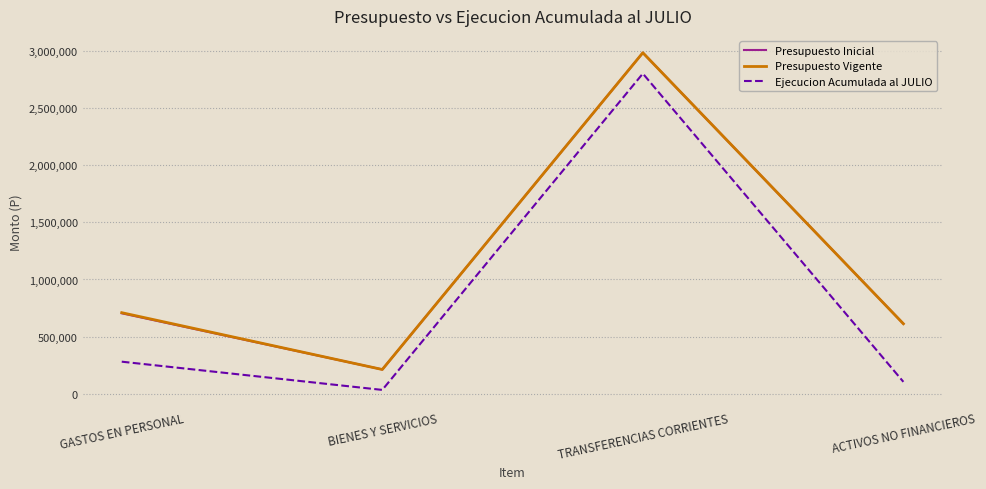

Reading left to right, list all the values displayed in this chart.

Presupuesto Inicial: 704434	212837	2982861	612850
Presupuesto Vigente: 709708	212837	2982861	612850
Ejecucion Acumulada al JULIO: 281161	34286	2800768	104841